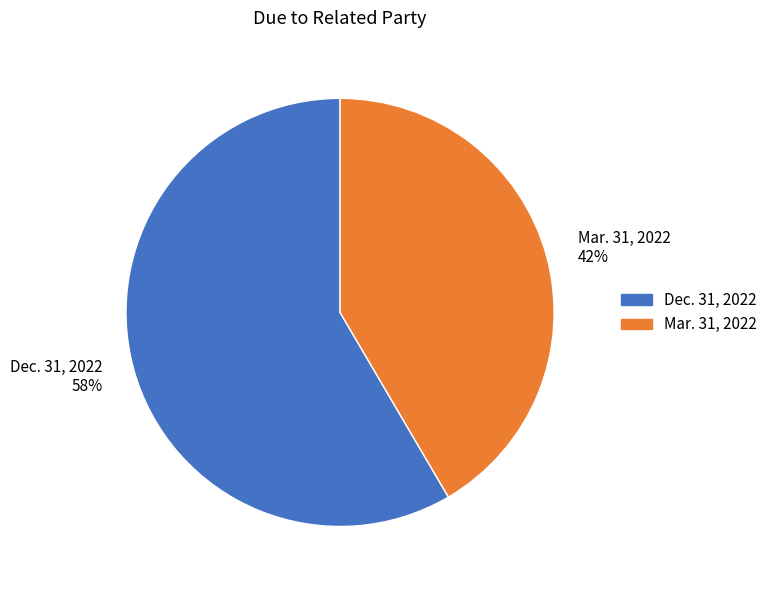

Does Mar. 31, 2022 account for over 50% of the chart?

No